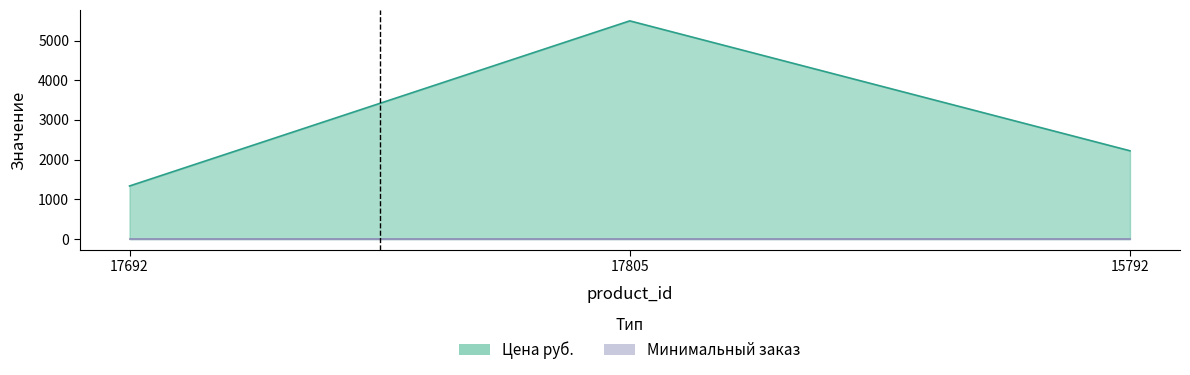

Is it true that the value at 17692 is 1337?

True